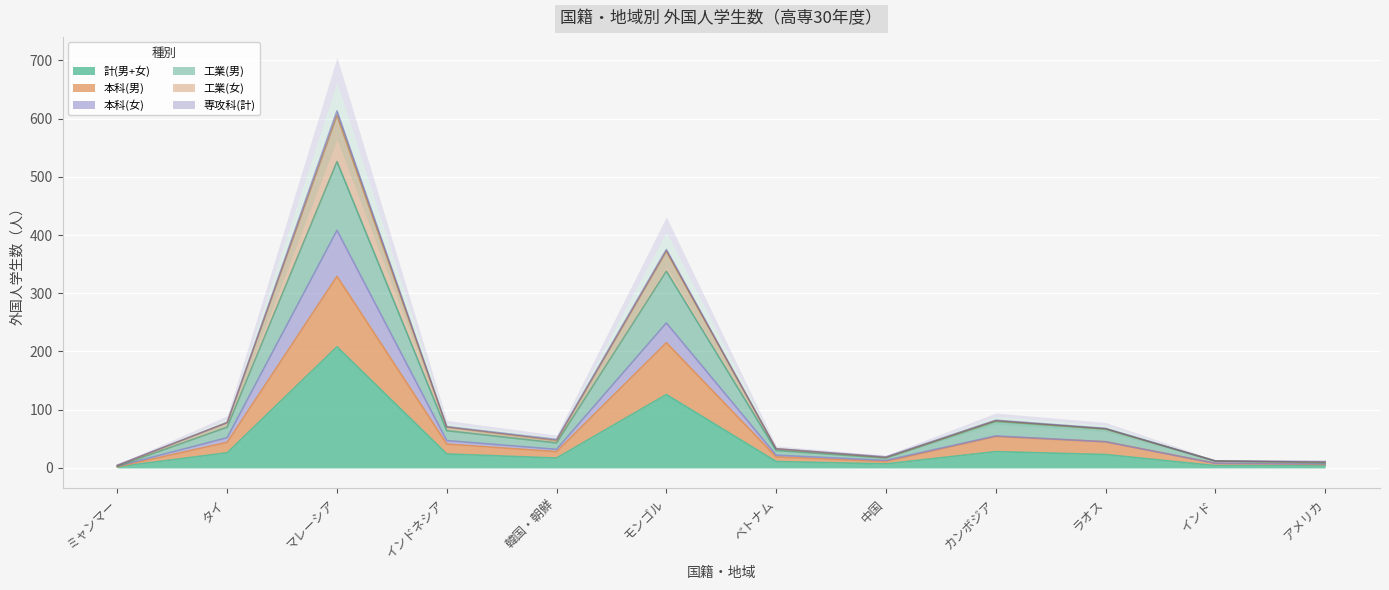

Does the chart display data point markers on the line(s)?

No